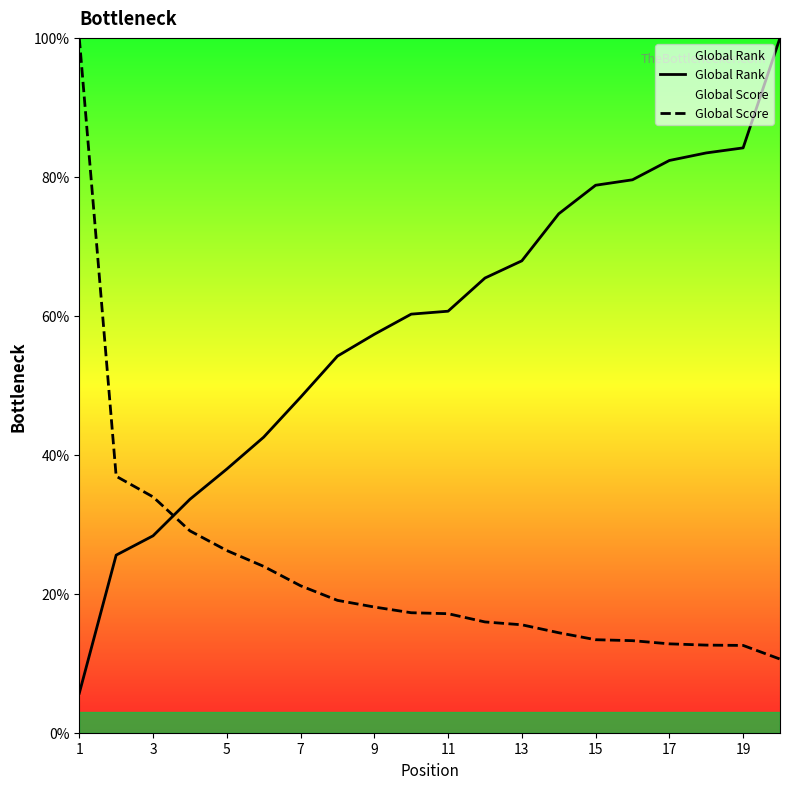

Rank the series by their average value, from highest to lowest.

Global Rank, Global Score